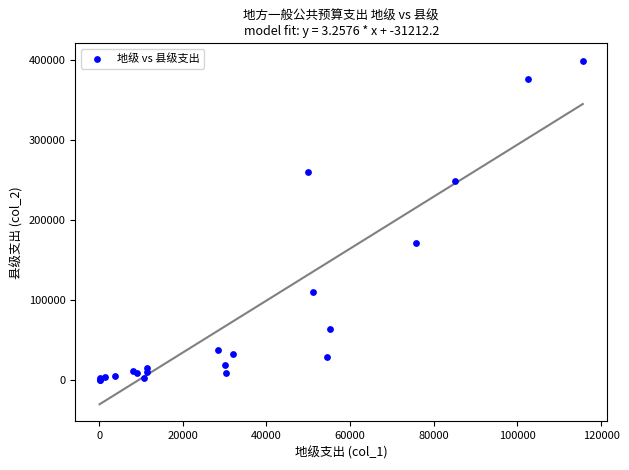

What Y value in the scatter plot is closest to 199960?

171336